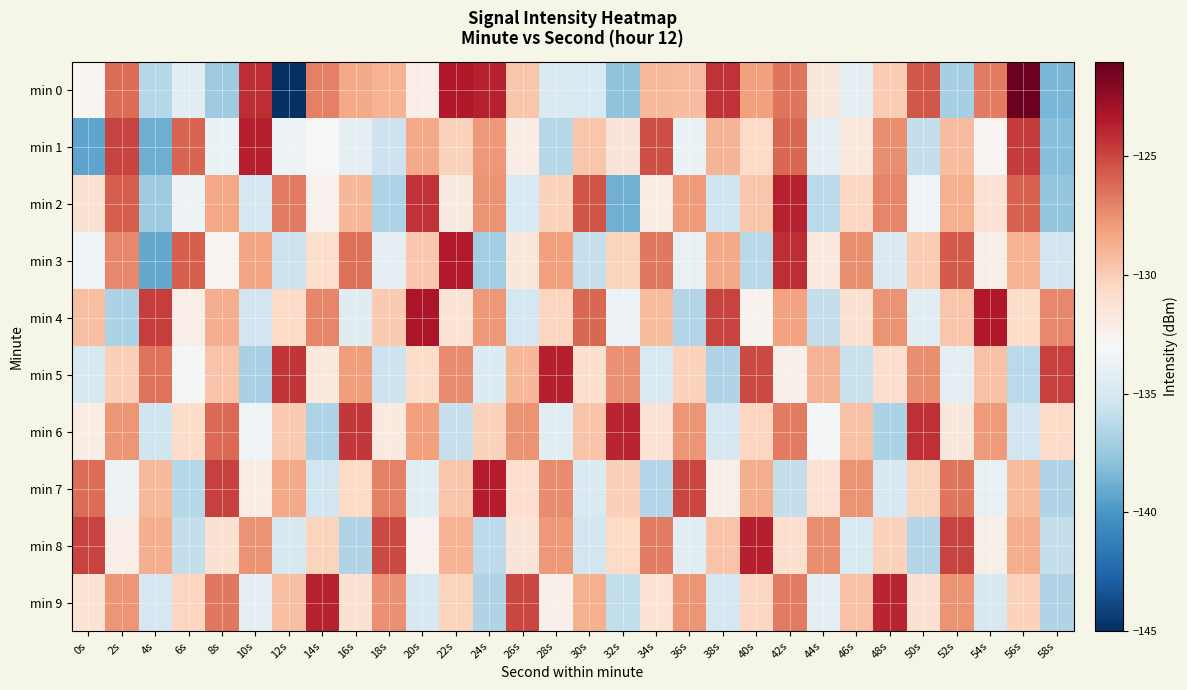

How many distinct data groups are displayed?

10